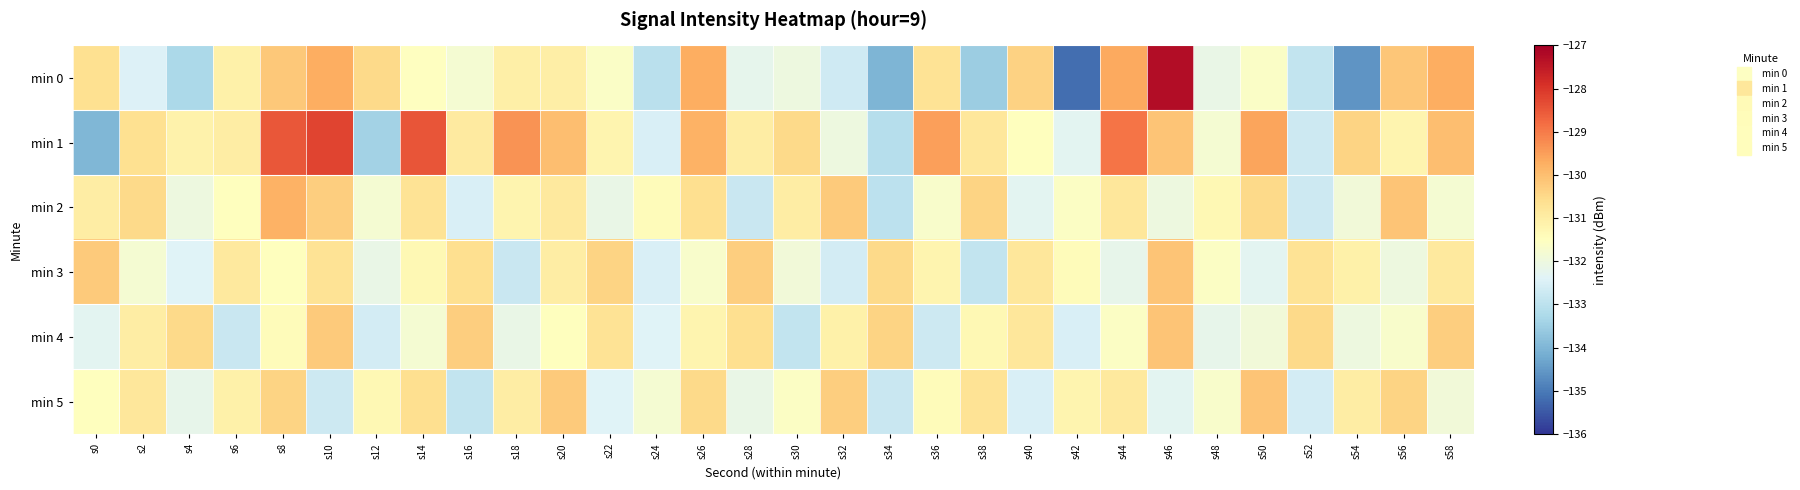

At how many categories does at least one series exceed -128?

1